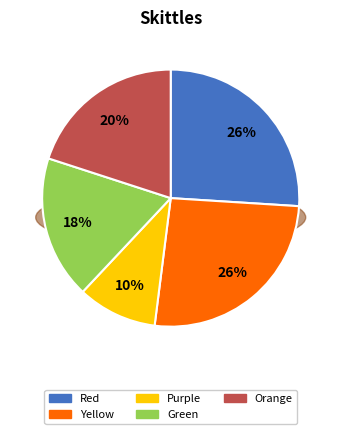

Approximately how many times larger is the value at Green compared to Yellow?

0.7